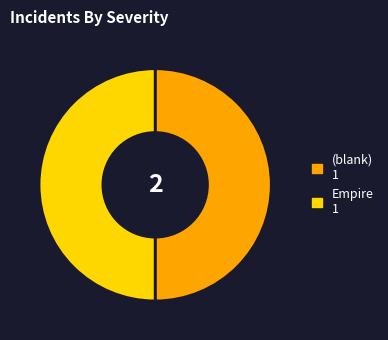

How many slices are in this pie chart?

2